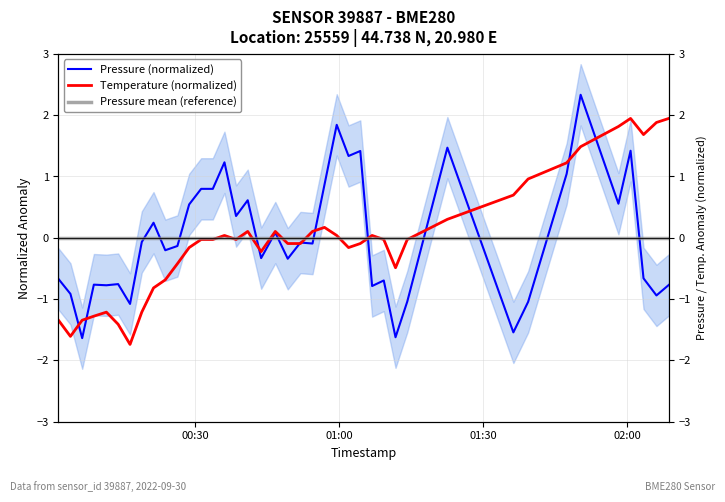

What is the maximum value for Pressure (normalized)?

2.3